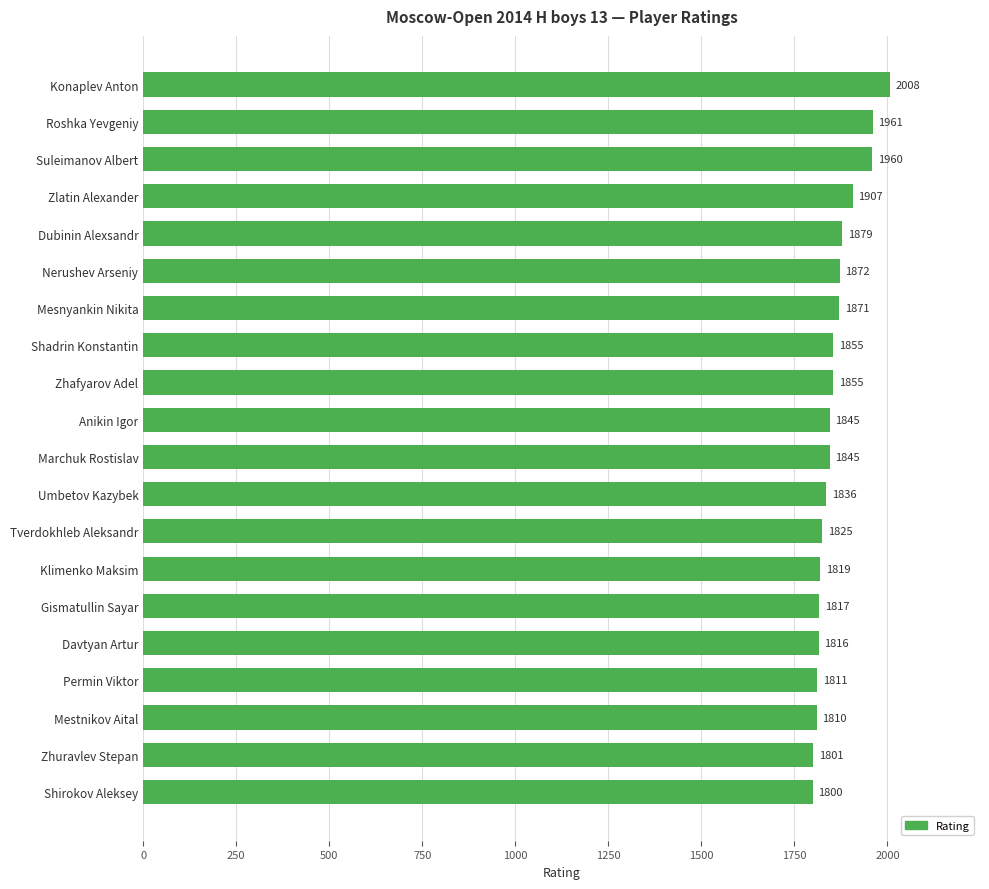

What is the minimum value shown in the chart?

1800